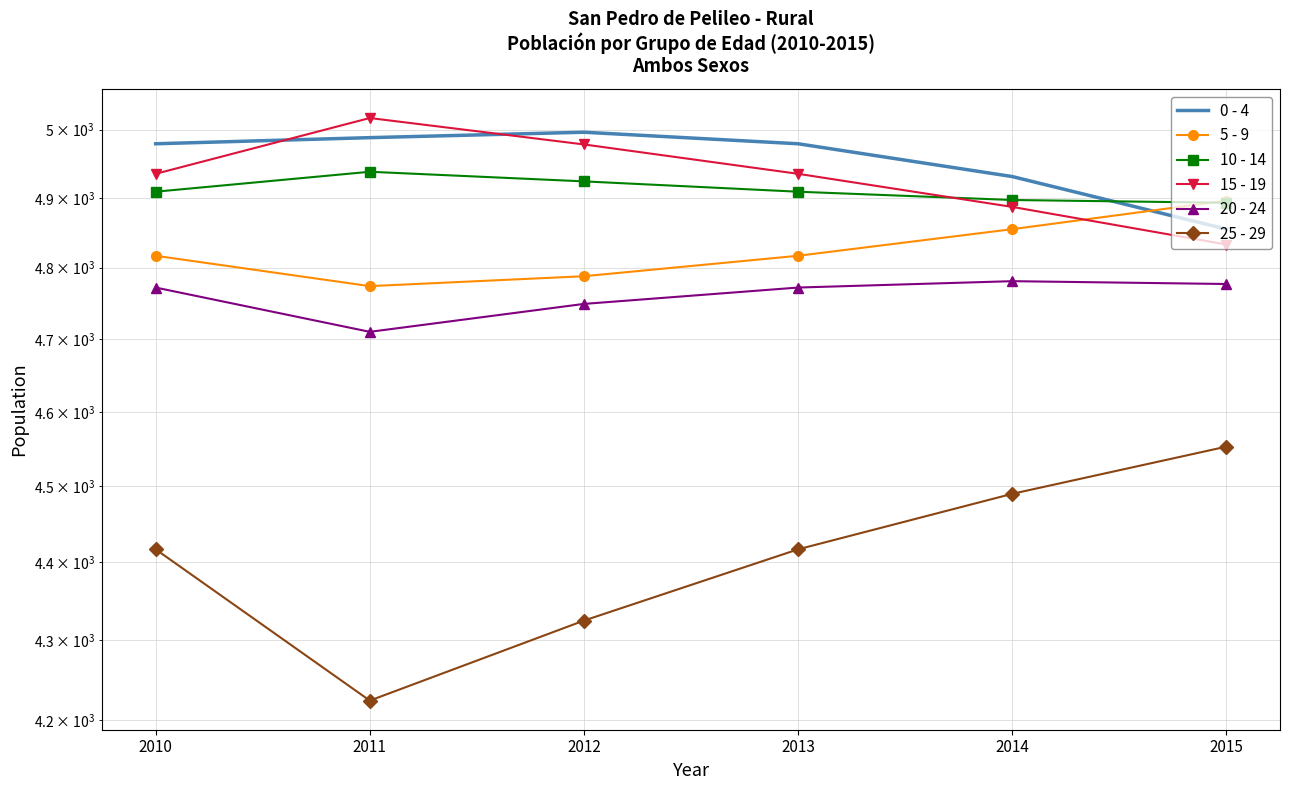

Which category has the lowest value in the 25 - 29 series?

2011